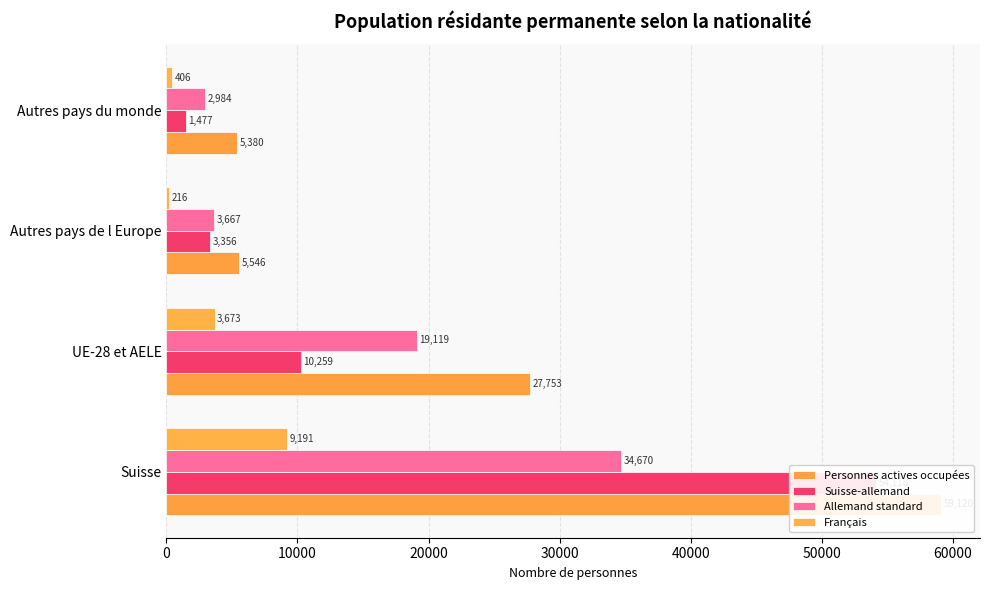

How many data points does each series have?

4